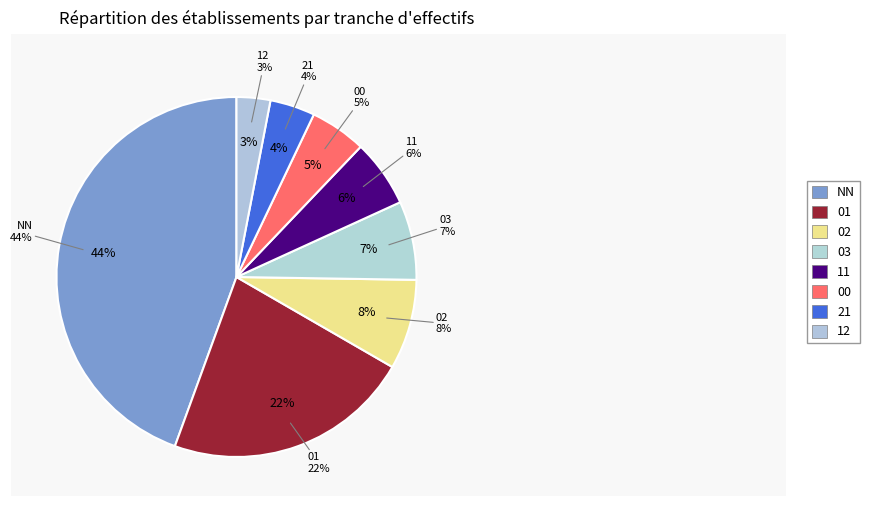

How many segments does this pie chart have?

8